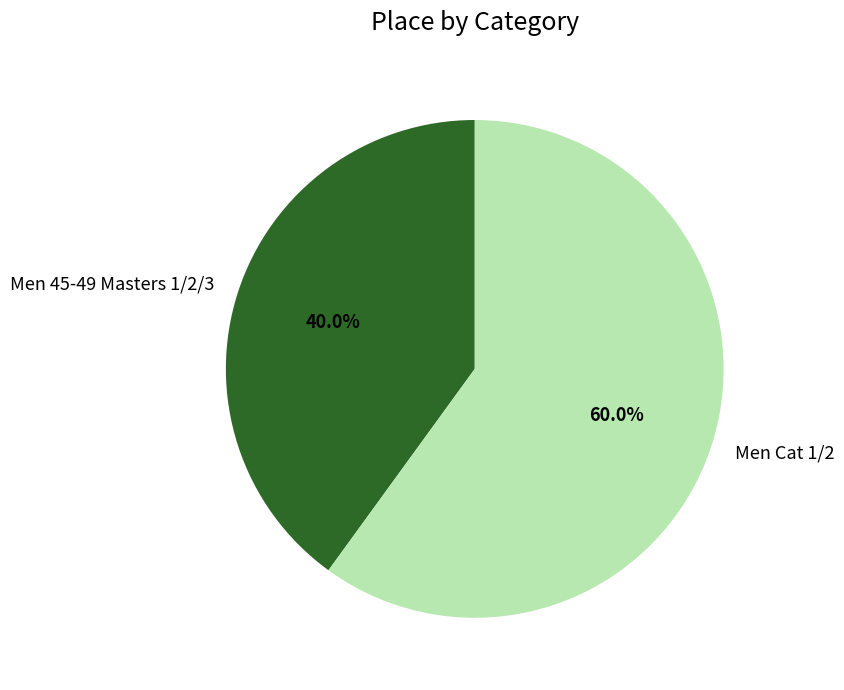

To the nearest percent, what portion does Men 45-49 Masters 1/2/3 represent?

40%